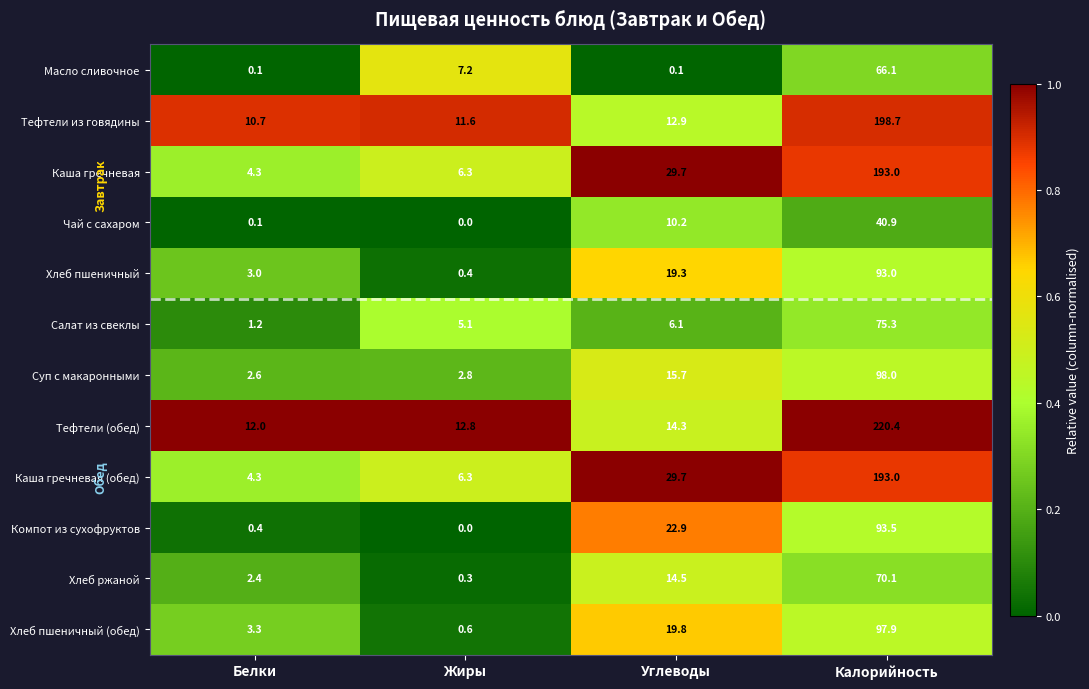

Rank the categories by Хлеб ржаной value from lowest to highest.

Жиры, Белки, Углеводы, Калорийность